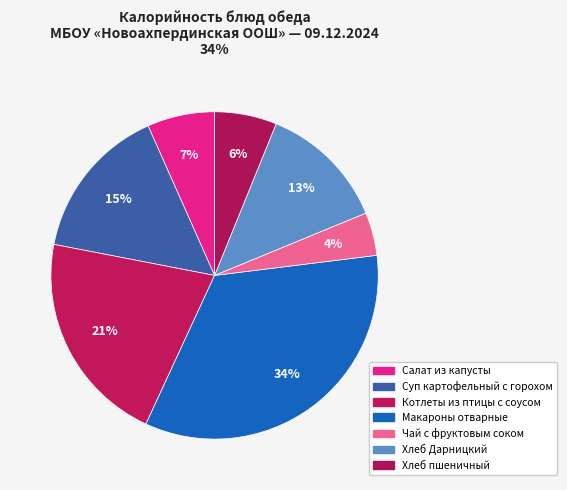

Between Макароны отварные and Хлеб Дарницкий, which is larger?

Макароны отварные